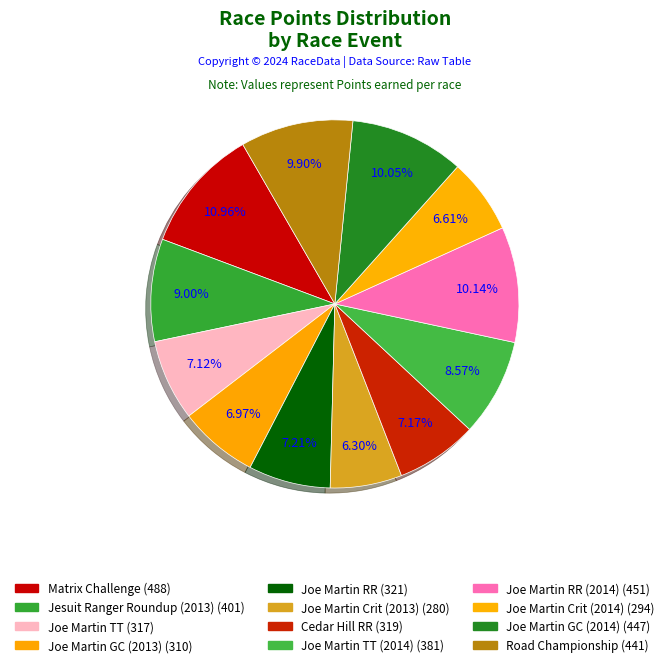

How many slices are in this pie chart?

12